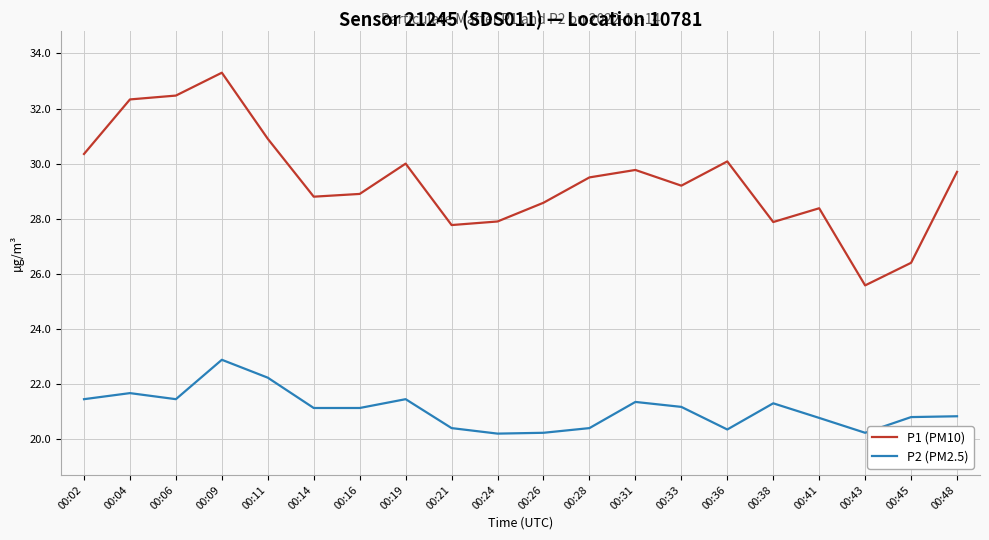

At which label does P2 (PM2.5) reach its peak?

00:09